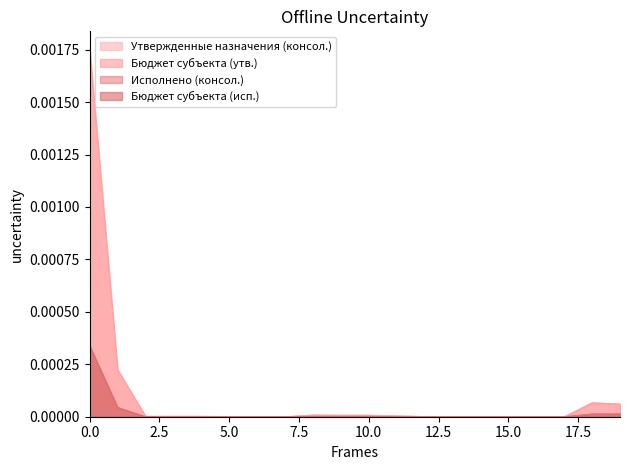

Which series has the largest total across all categories?

Утвержденные назначения (консол.)